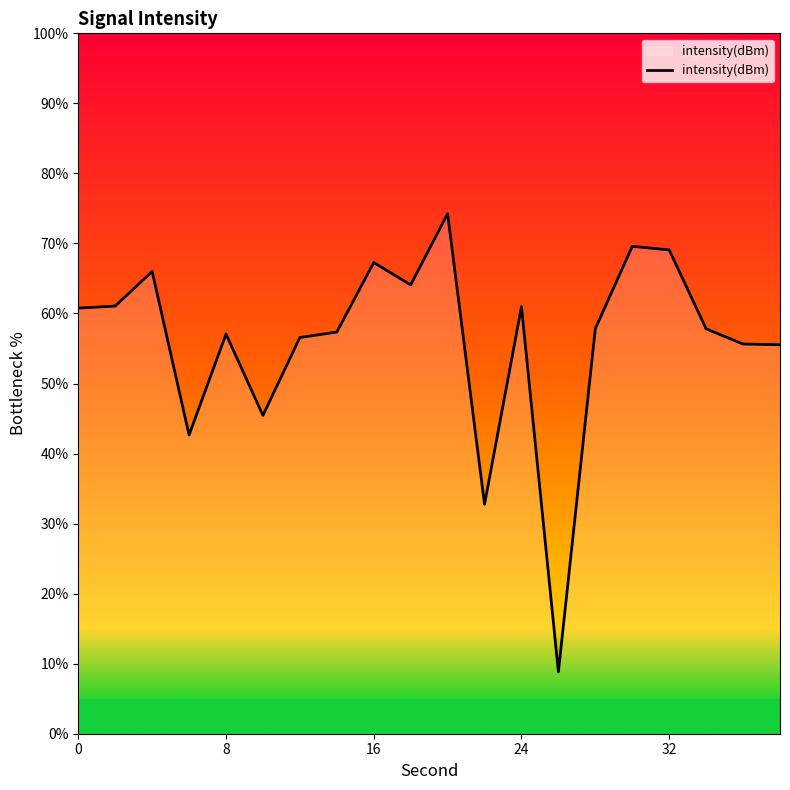

How many lines are shown in the chart?

1